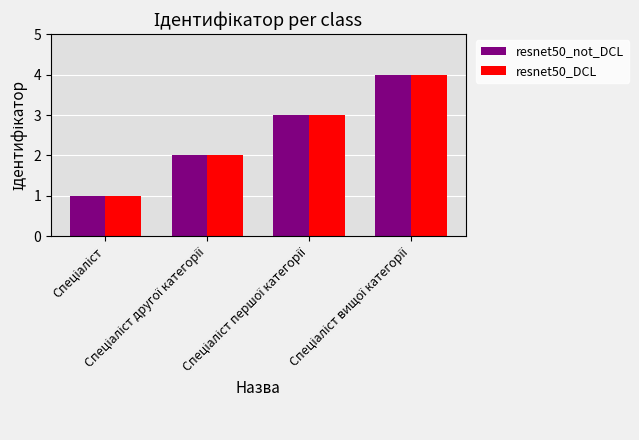

What is the maximum value for resnet50_DCL?

4